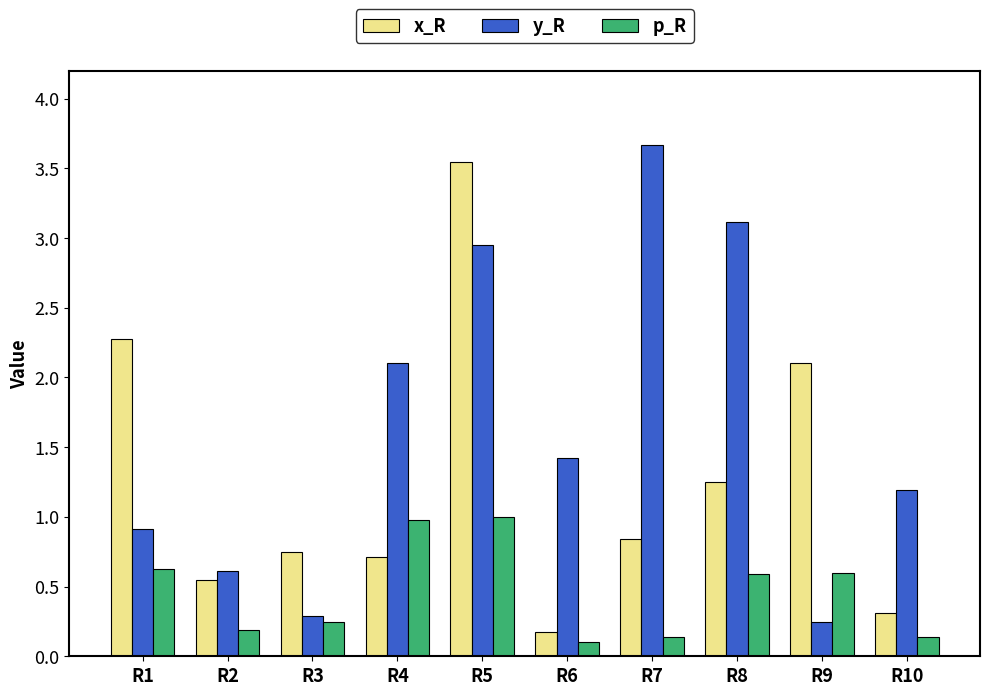

How many data points does each series have?

10